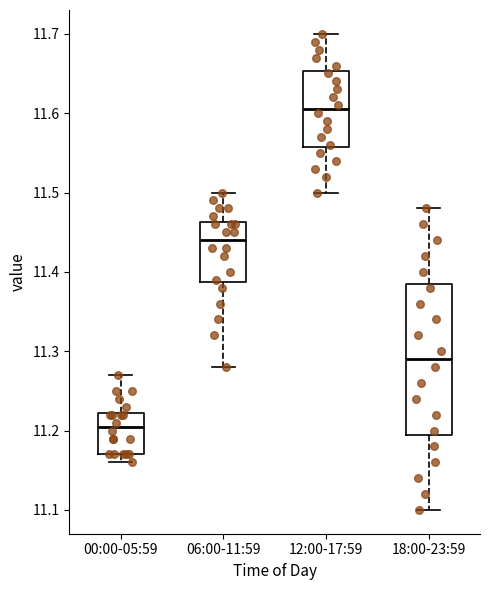

Where is the lower edge of the box for 00:00-05:59 on the y-axis? The values are not printed on the chart, so give them approximately, as read against the axis.

11.17